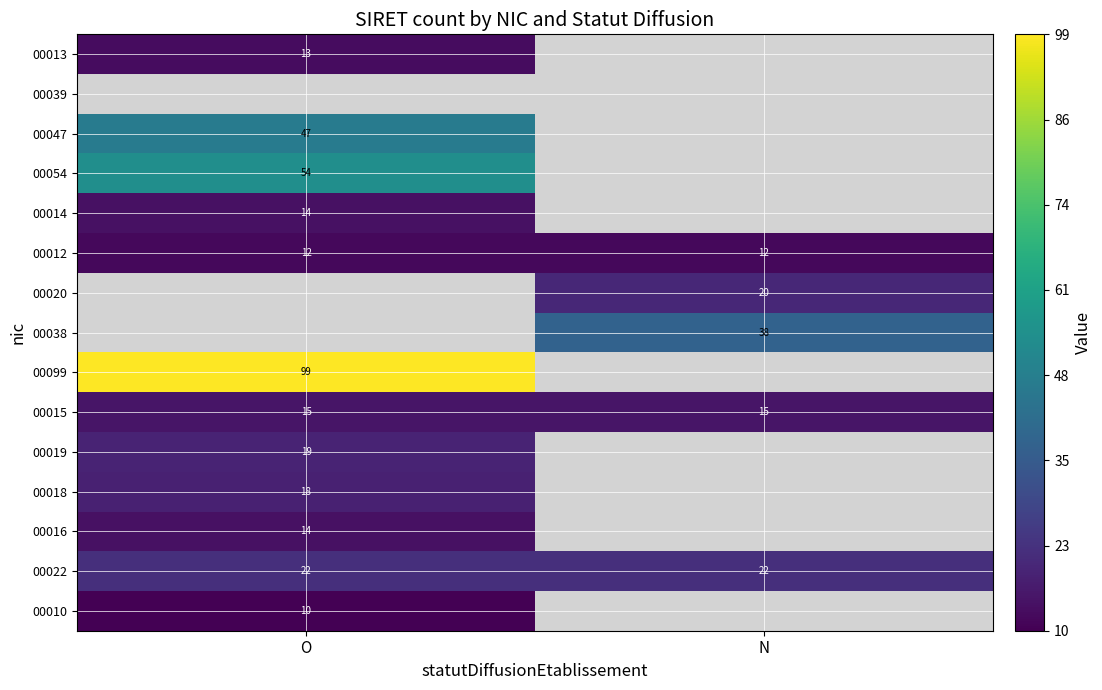

Is it true that 00015 equals 15 at O?

True